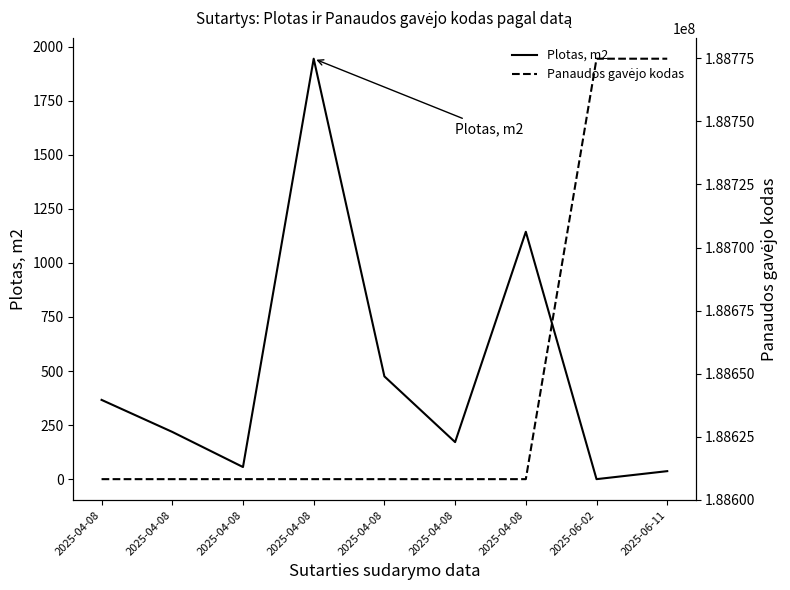

At how many categories does at least one series exceed 60038450?

9